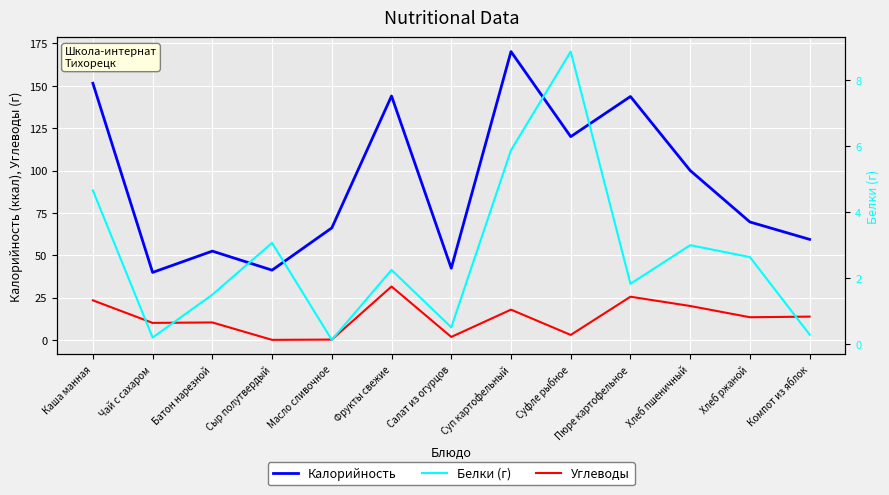

True or false: Калорийность and Белки (г) cross at least once.

False